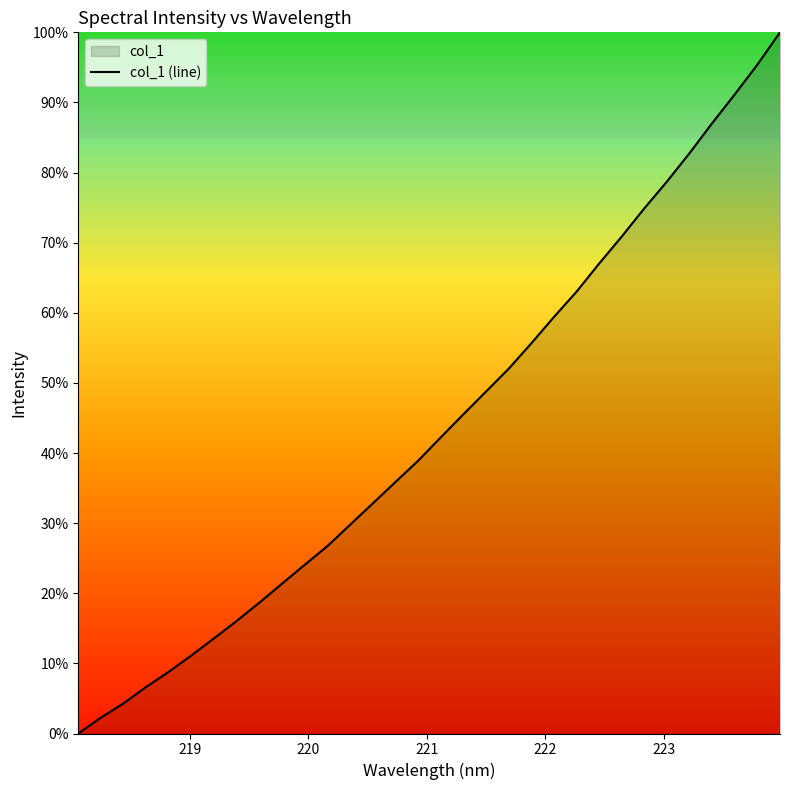

What is the greatest value displayed?

100.0